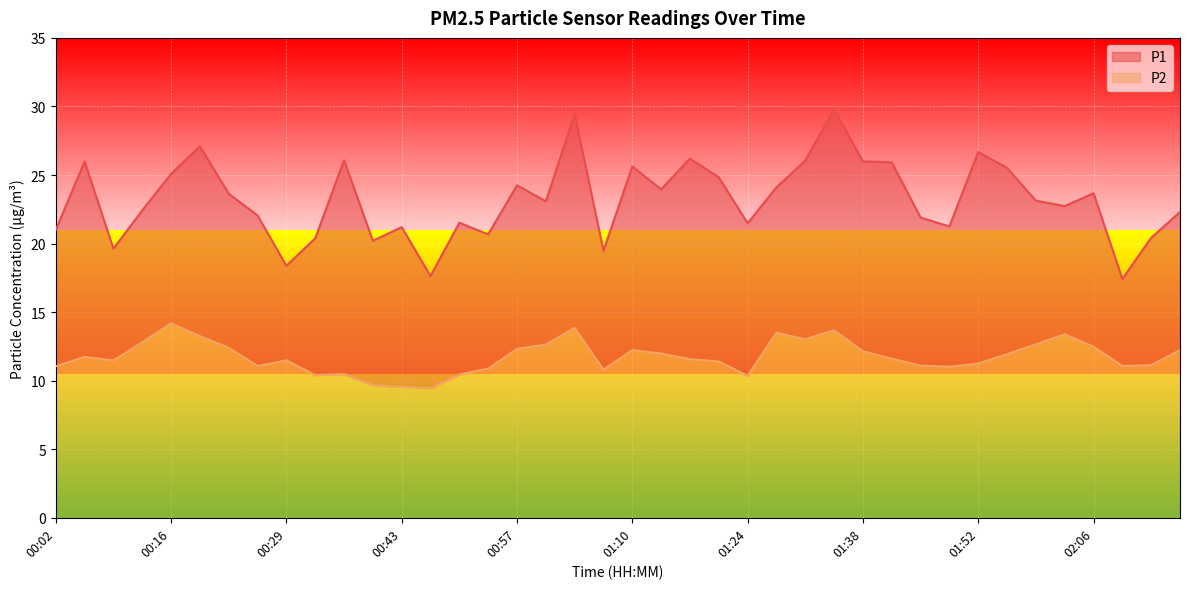

What is the label of the 39th point from the left?

02:13